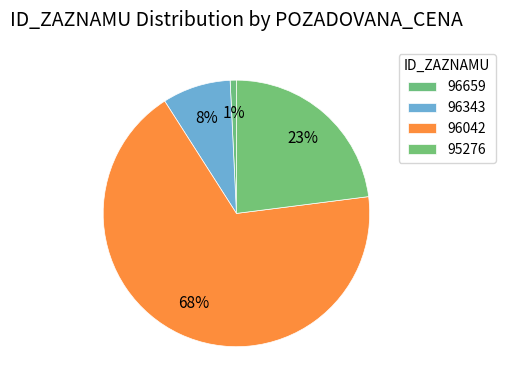

How many segments does this pie chart have?

4